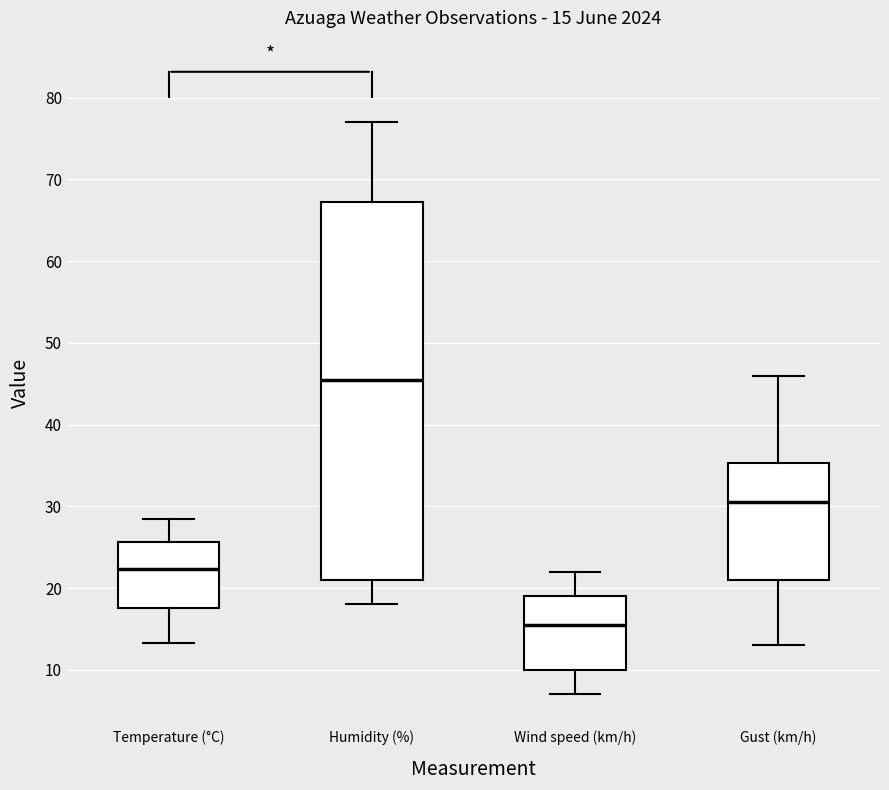

Comparing the boxes themselves (not the whiskers), which one is the tallest?

Humidity (%)